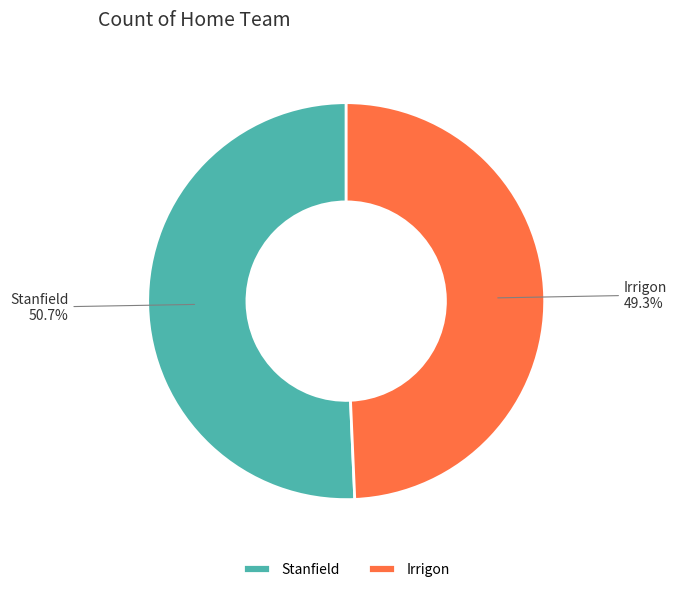

To the nearest percent, what percentage of the pie is Stanfield?

51%